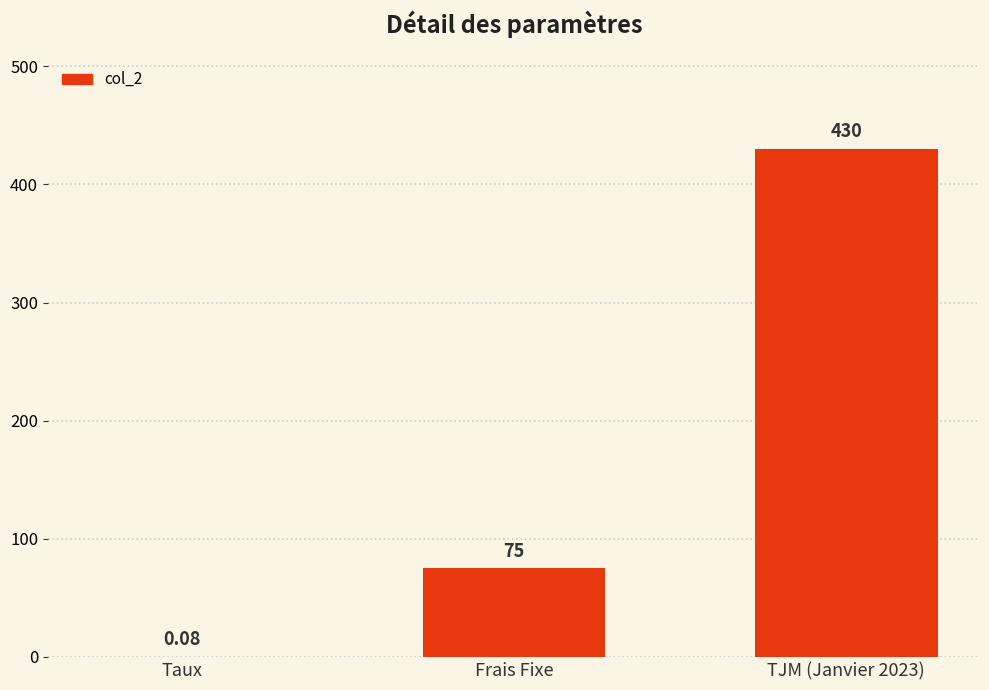

Between Frais Fixe and Taux, which is larger?

Frais Fixe